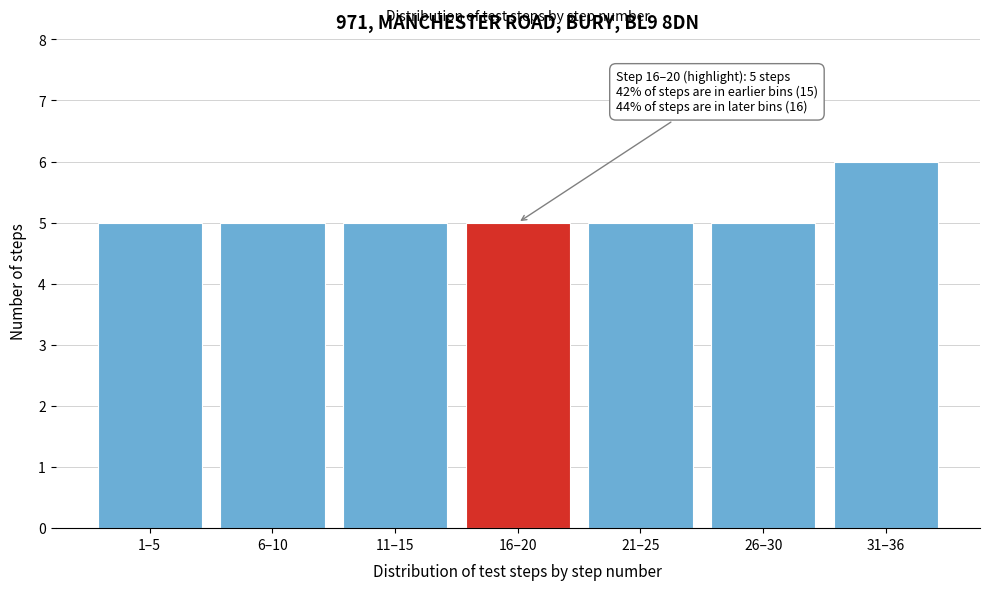

Reading right to left, extract all data points from this chart.

31–36=6	26–30=5	21–25=5	16–20=5	11–15=5	6–10=5	1–5=5